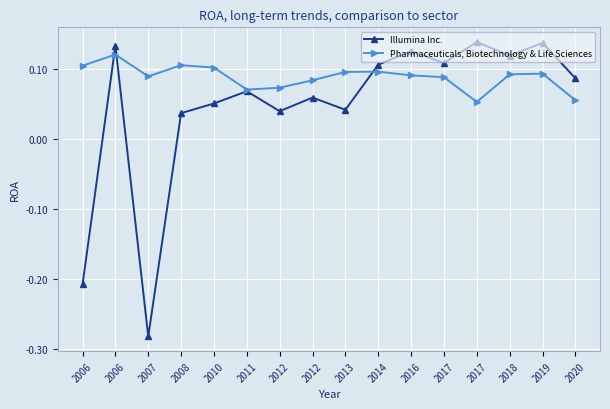

What is the difference between the Illumina Inc. values at 2018 and 2012?

0.1